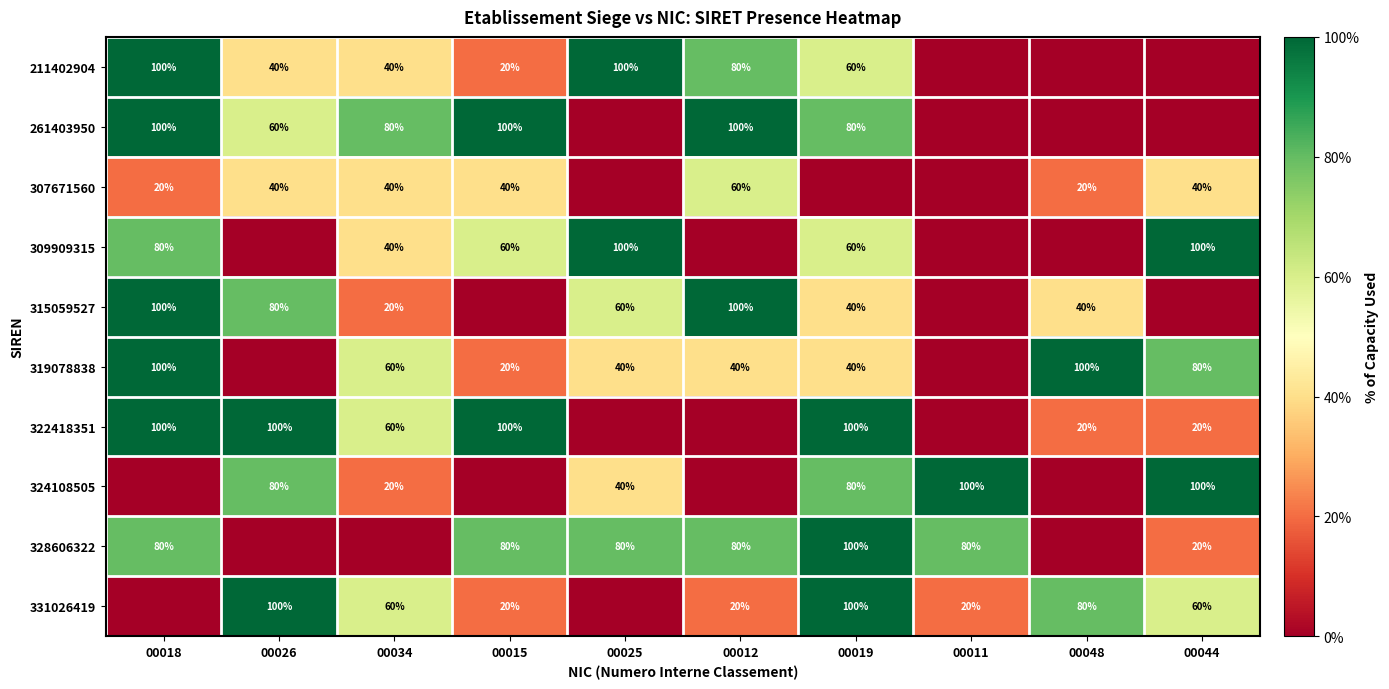

Is it true that 211402904 equals 147 at 00025?

False